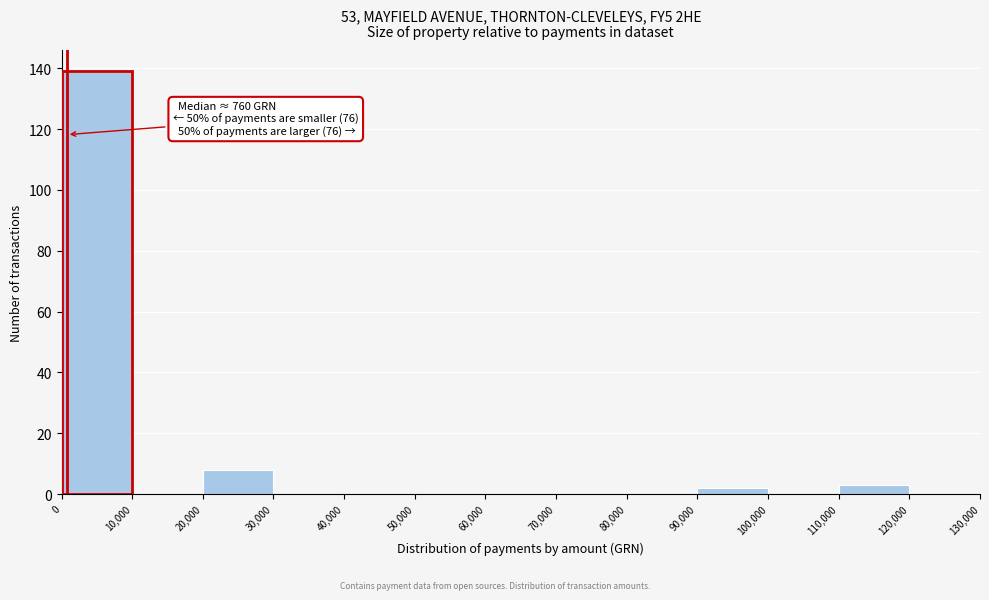

Which range on the x-axis has the tallest bar?

0 to 10,000